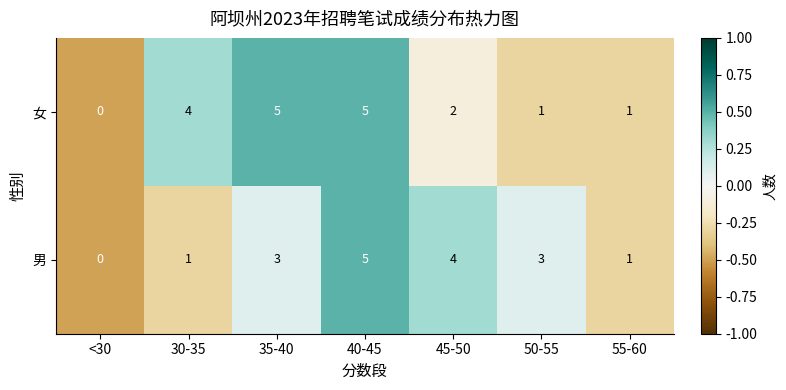

The value of 男 at 45-50 is 4. True or false?

True